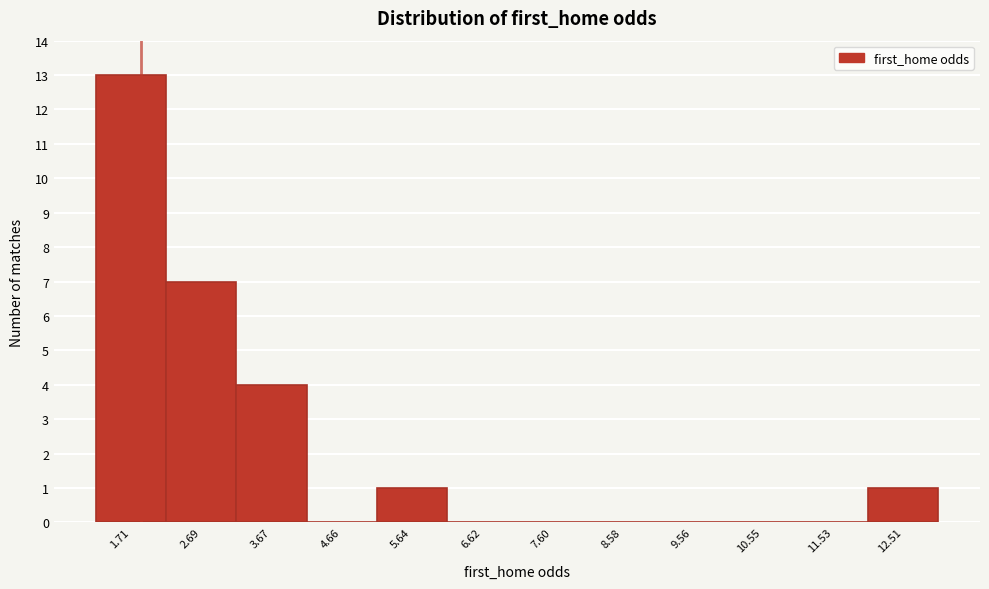

Reading left to right, list every bar in this chart as the range it spans on the x-axis followed by its height. Neither the bar edges nor the heights are printed on the chart, so give them approximately, as read against the axes.

1.2 to 2.2: 13
2.2 to 3.2: 7
3.2 to 4.2: 4
4.2 to 5.1: 0
5.1 to 6.1: 1
6.1 to 7.1: 0
7.1 to 8.1: 0
8.1 to 9.1: 0
9.1 to 10.1: 0
10.1 to 11.0: 0
11.0 to 12.0: 0
12.0 to 13.0: 1